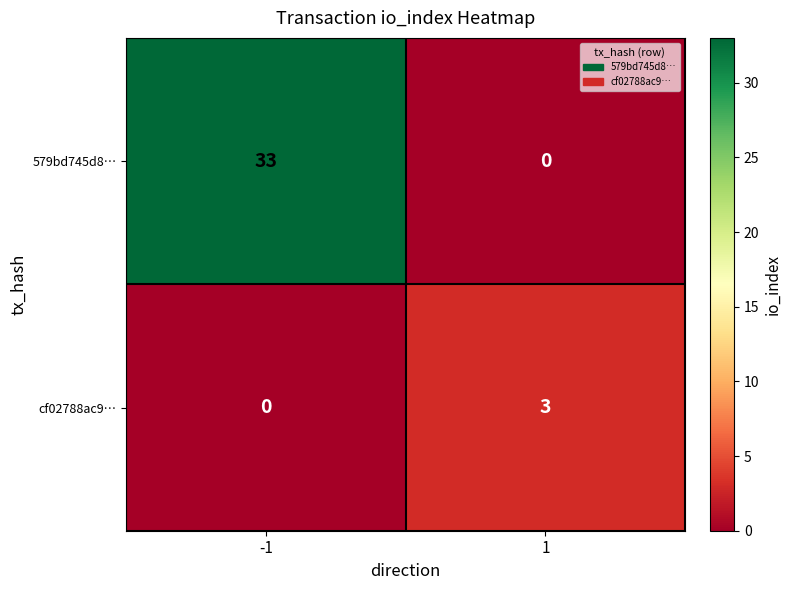

How many series are shown in this chart?

2